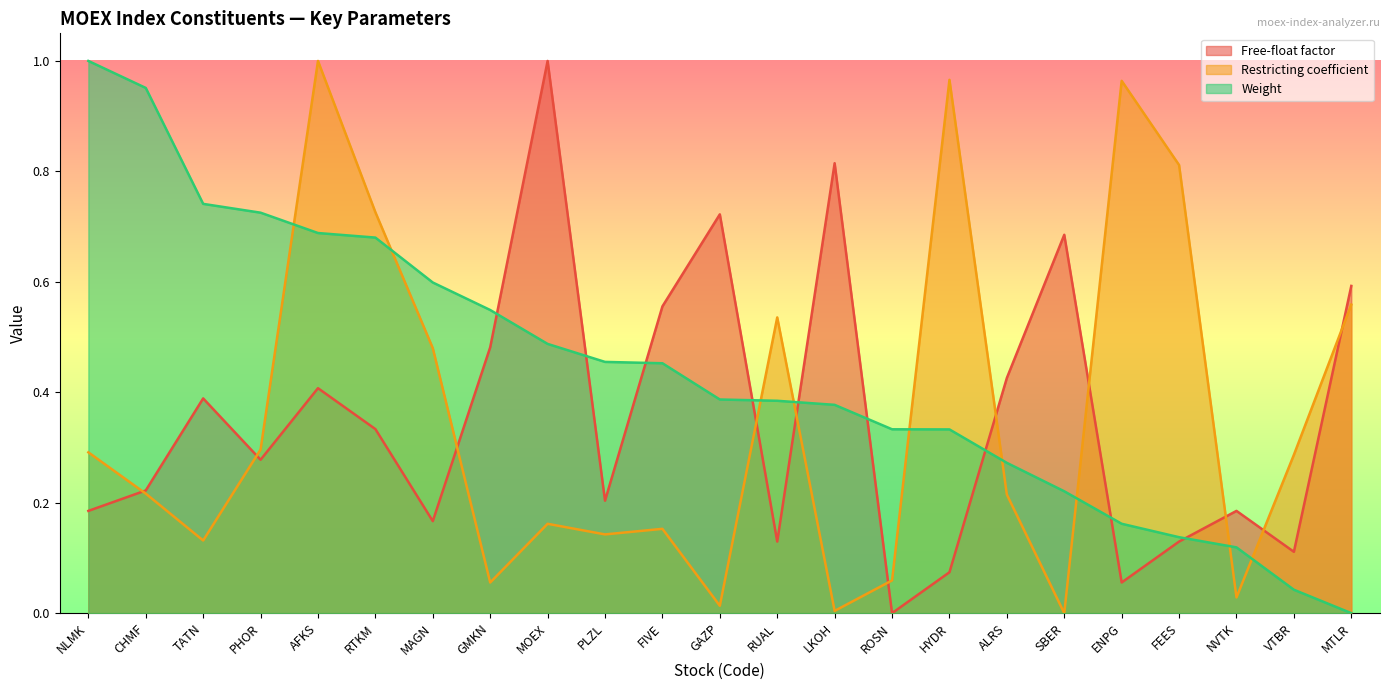

How many values in Free-float factor are above zero?

22